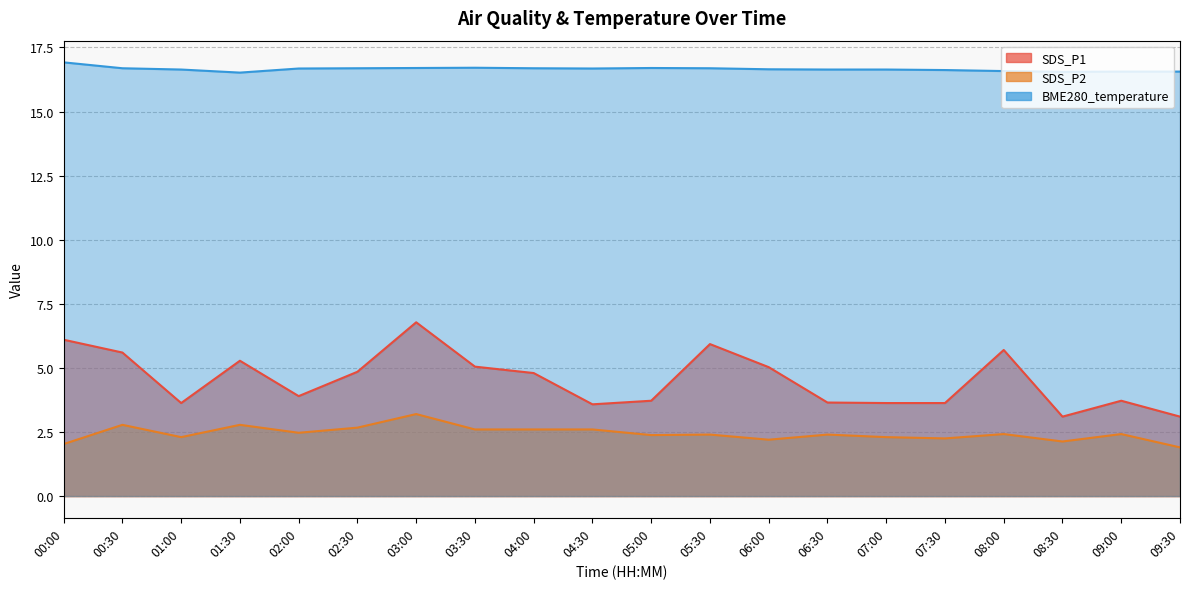

Reading left to right, list all the values displayed in this chart.

SDS_P1: 6.1	5.6	3.6	5.3	3.9	4.8	6.8	5.0	4.8	3.6	3.7	5.9	5.0	3.6	3.6	3.6	5.7	3.1	3.7	3.1
SDS_P2: 2.0	2.8	2.3	2.8	2.5	2.7	3.2	2.6	2.6	2.6	2.4	2.4	2.2	2.4	2.3	2.2	2.4	2.1	2.4	1.9
BME280_temperature: 16.9	16.7	16.6	16.5	16.7	16.7	16.7	16.7	16.7	16.7	16.7	16.7	16.6	16.6	16.6	16.6	16.6	16.6	16.6	16.6